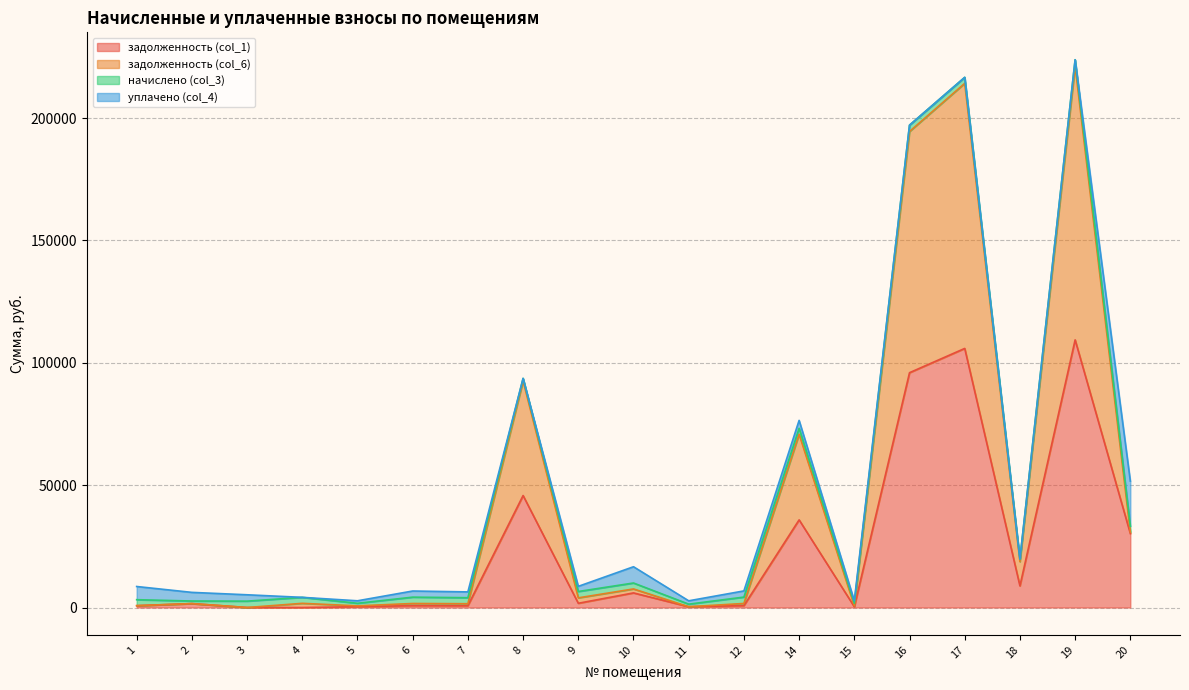

Which has a higher value, 20 or 7?

20